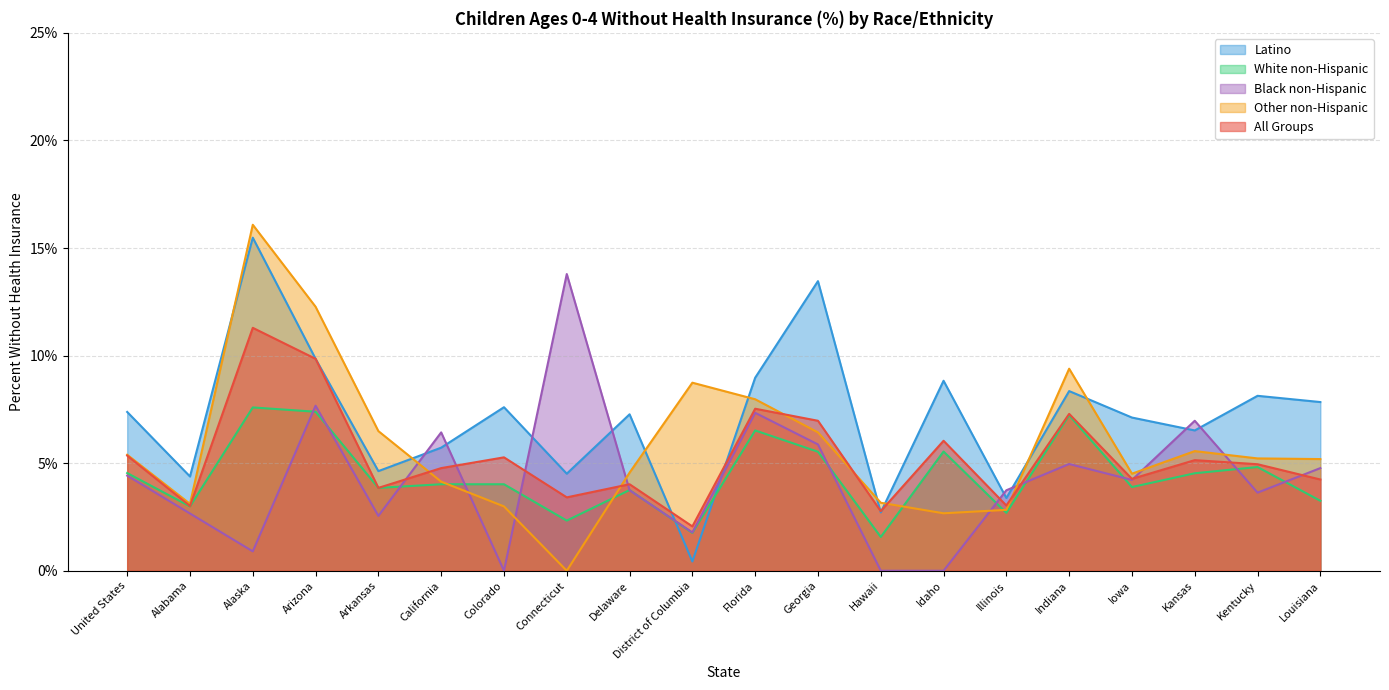

At which label is White non-Hispanic closest to 4?

California